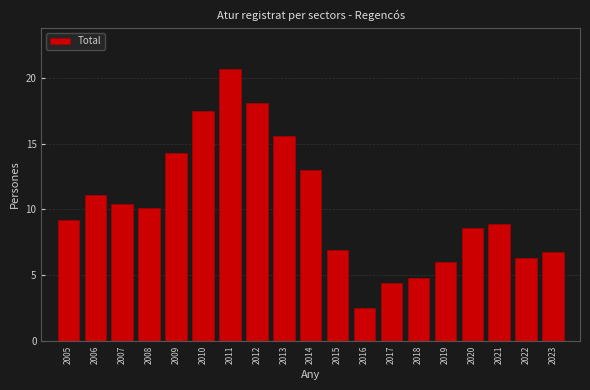

Reading left to right, transcribe all the data shown in this chart.

9.2	11.1	10.4	10.1	14.3	17.5	20.7	18.1	15.6	13.0	6.9	2.5	4.4	4.8	6.0	8.6	8.9	6.3	6.8